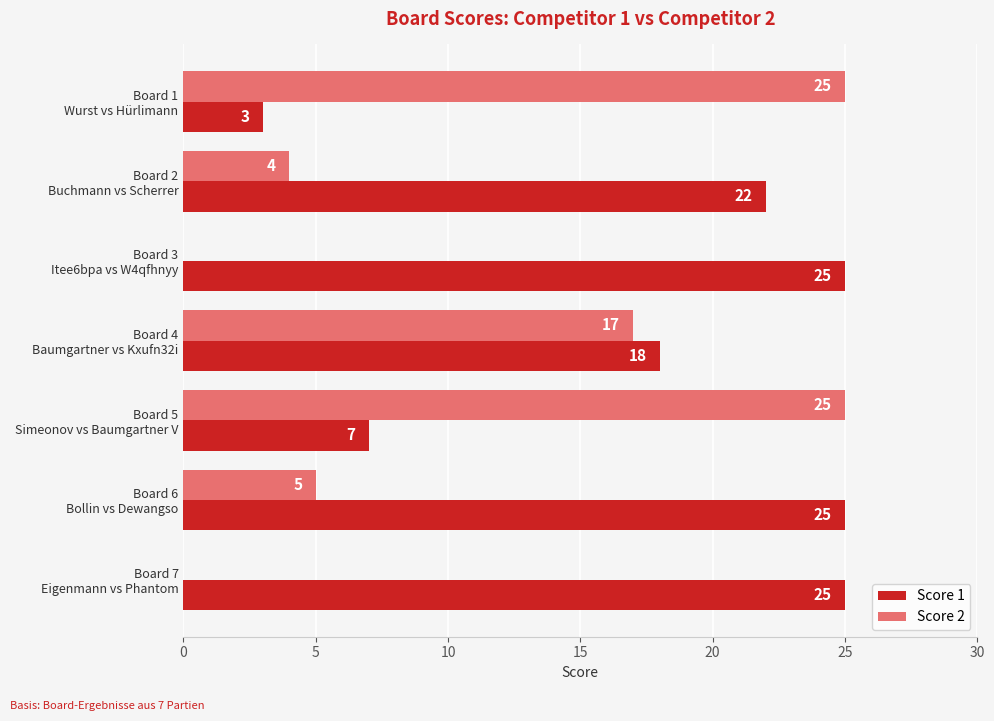

Which series has the largest total across all categories?

Score 1